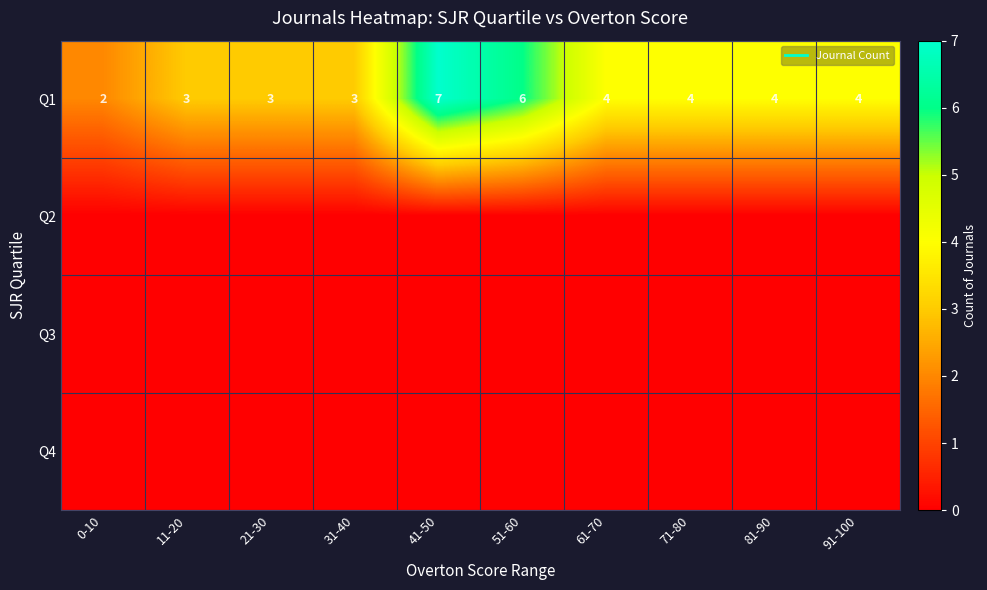

What is the average value of the Q1 series?

4